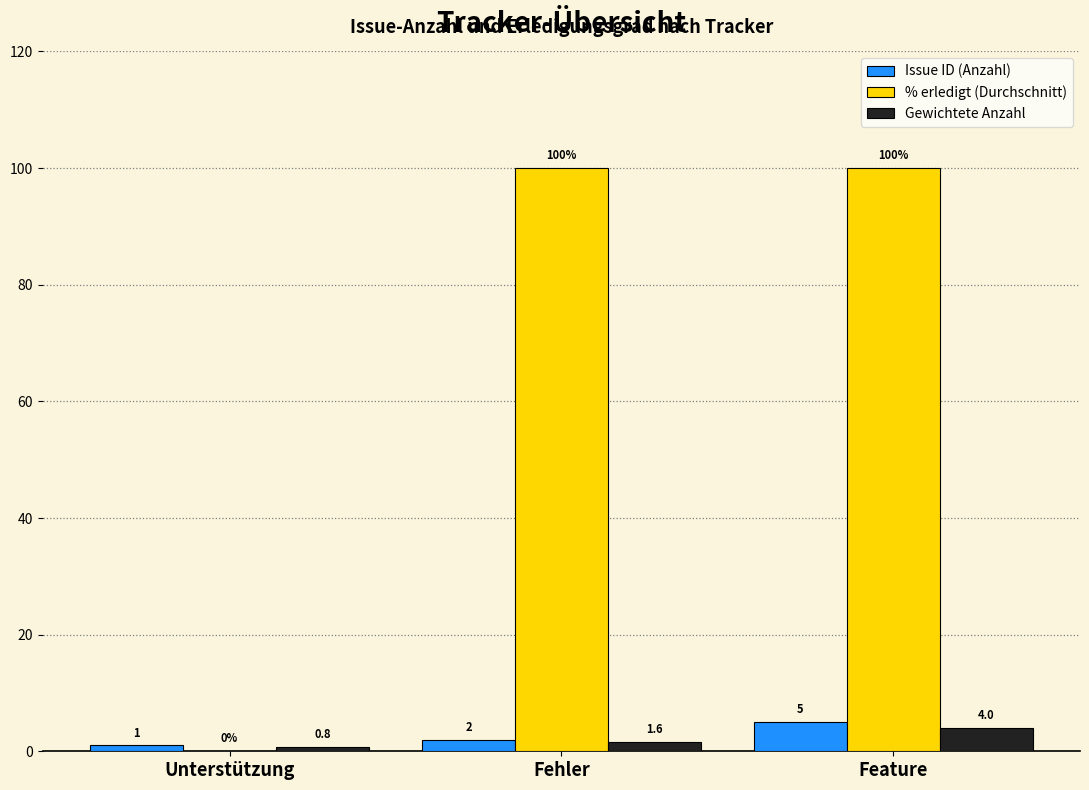

What are all the series names shown in the legend?

Issue ID (Anzahl), % erledigt (Durchschnitt), Gewichtete Anzahl